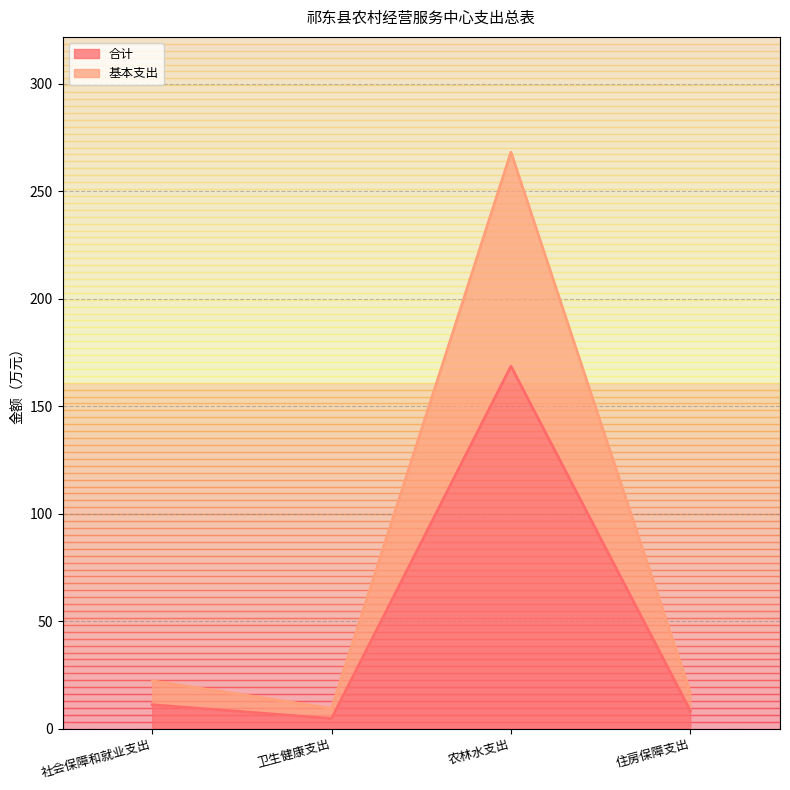

At which label is 基本支出 closest to 138?

社会保障和就业支出